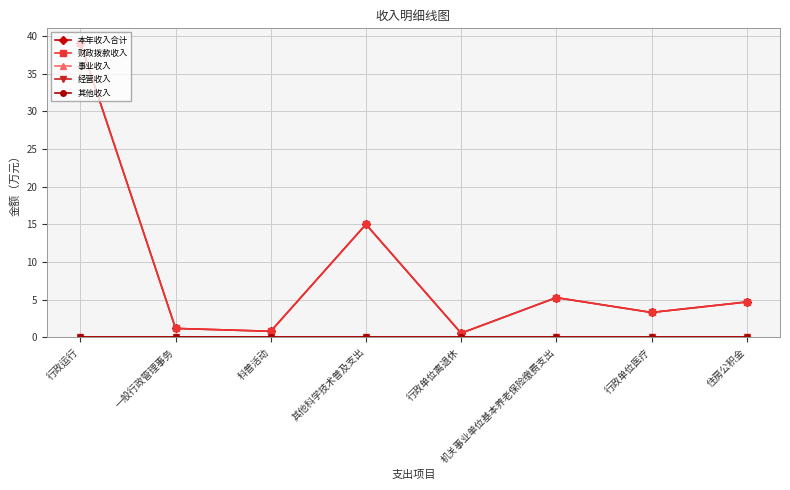

True or false: 本年收入合计 has a value of 26.3 at 行政运行.

False